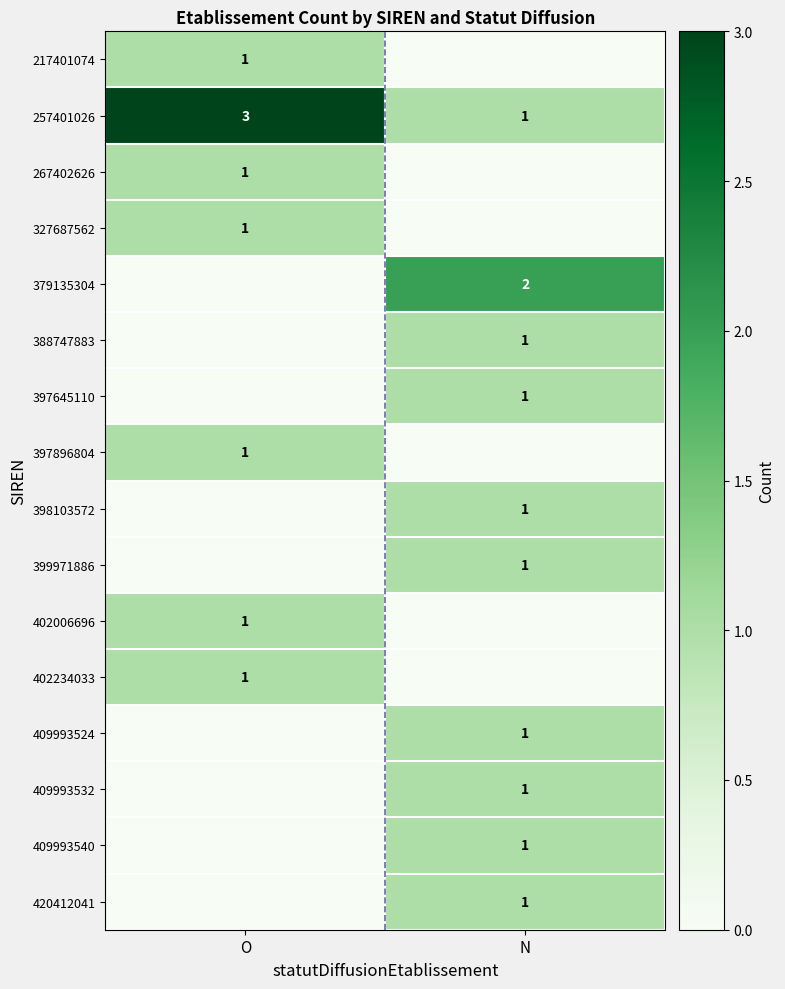

Is the value of 379135304 at N greater than the value of 267402626 at O?

Yes